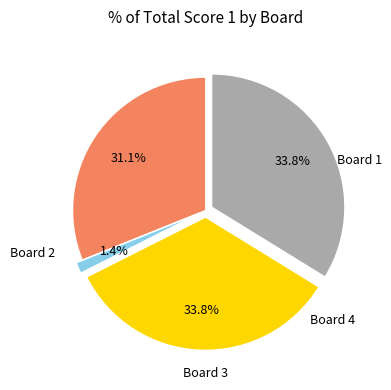

Does any single category account for the majority?

No